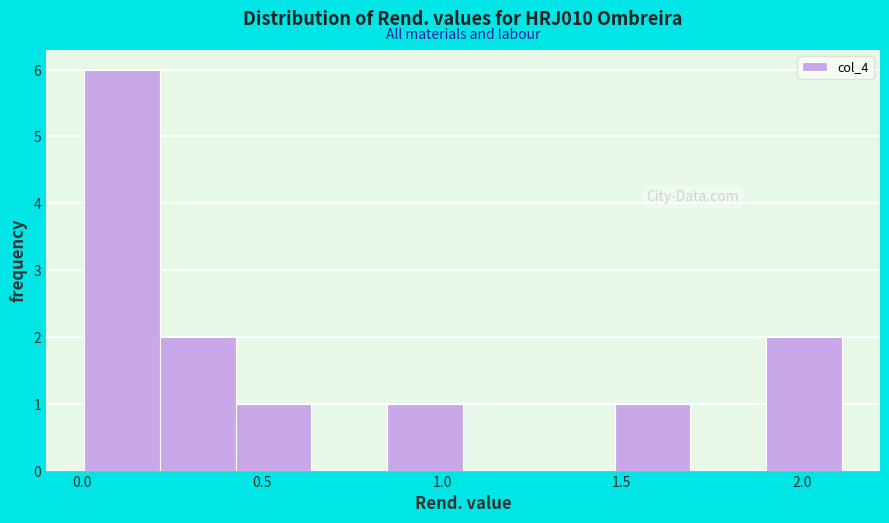

What is the height of the bar covering 1.50 to 1.70 on the x-axis? Neither the bar edges nor the heights are printed on the chart, so give them approximately, as read against the axes.

1